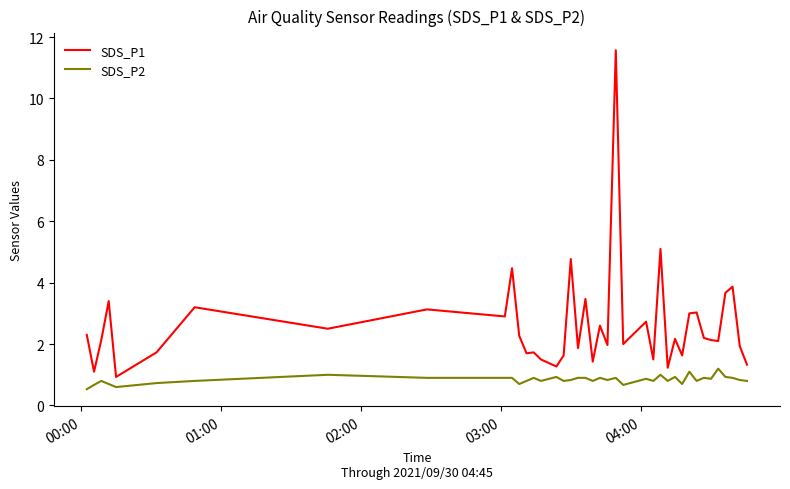

Count the number of categories in the chart.

40